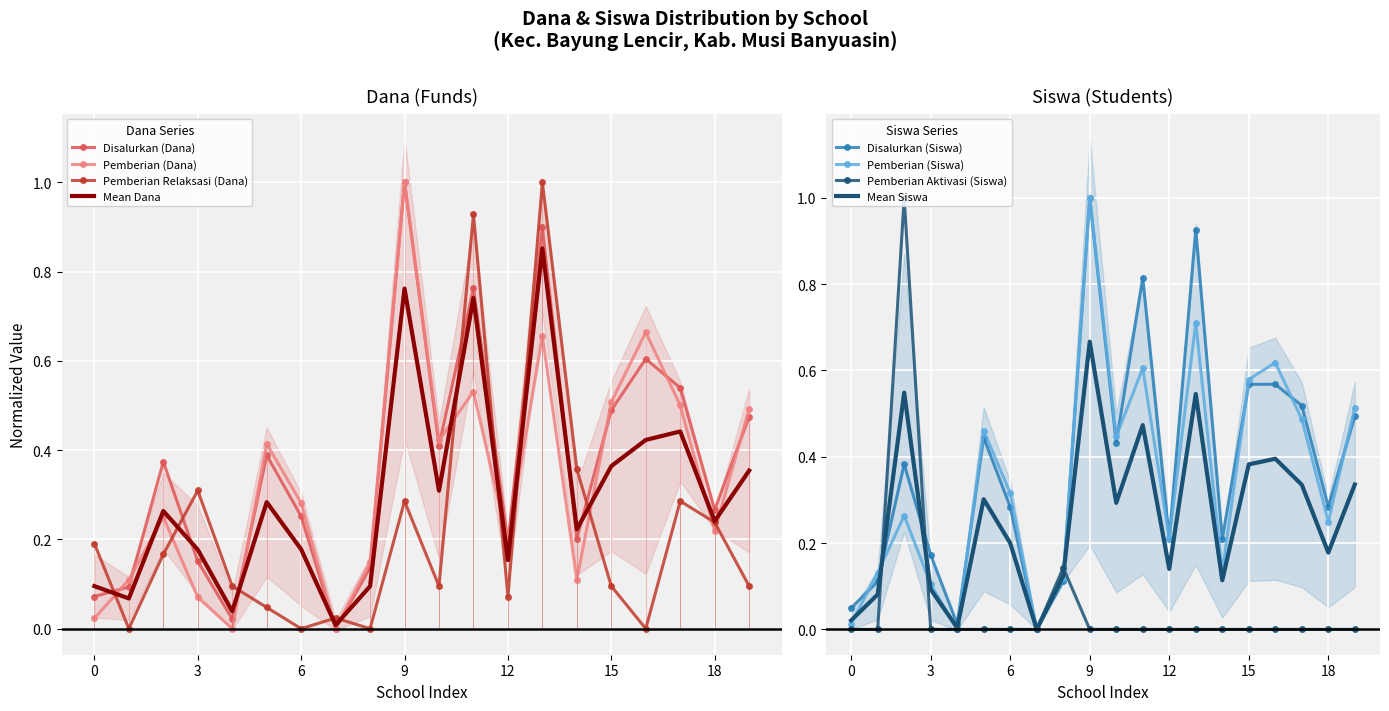

Is this an area chart (filled region under the line)?

No